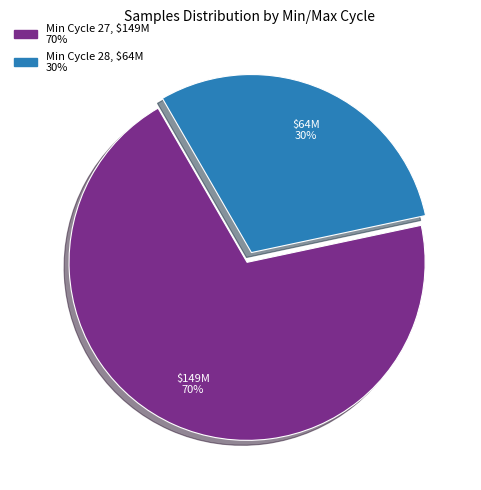

Is there a majority slice in this chart?

Yes